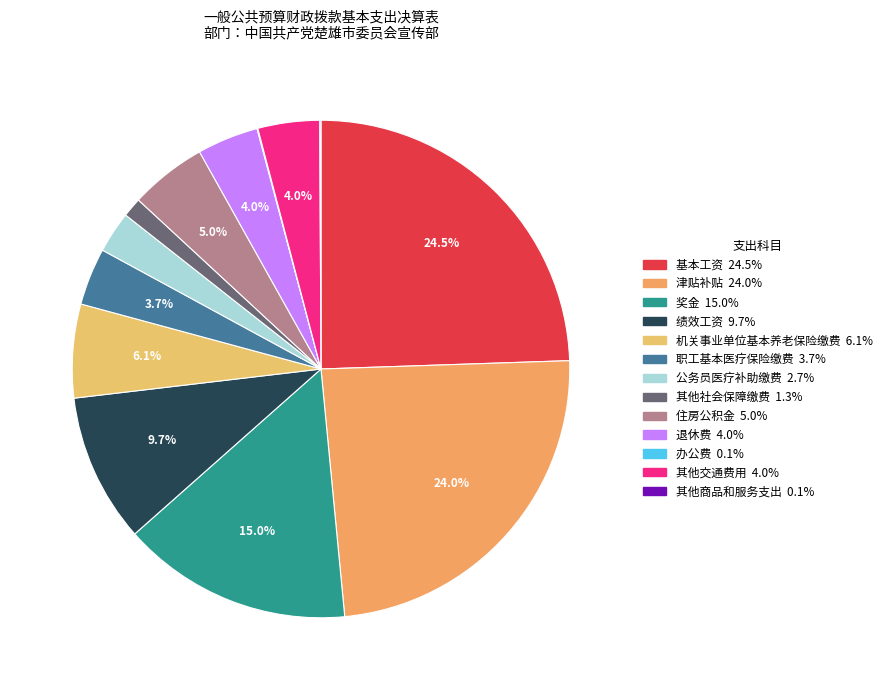

To the nearest percent, what is the difference between the largest and smallest slice percentages?

24%